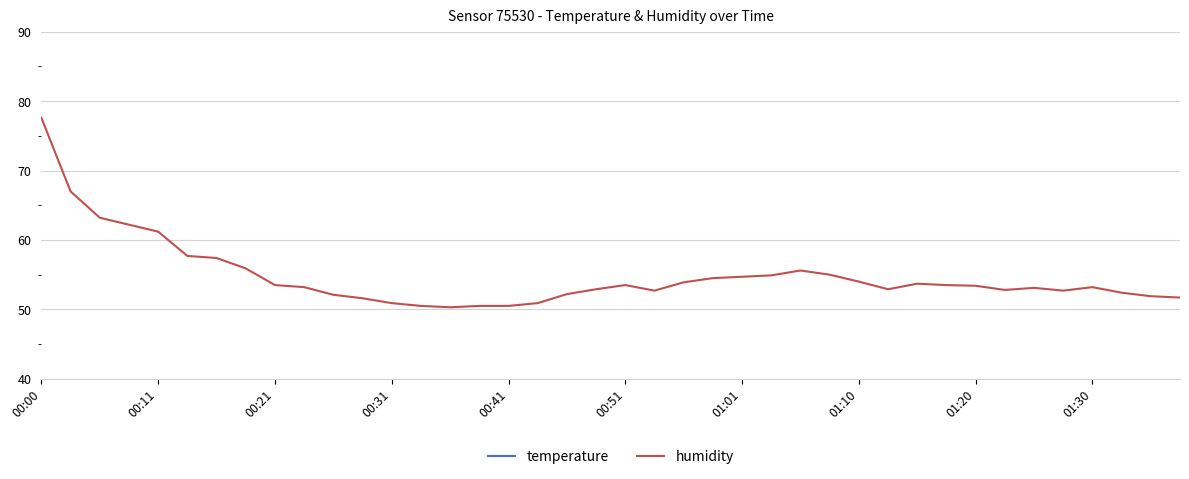

The value of humidity at 33 is 92.3. True or false?

False